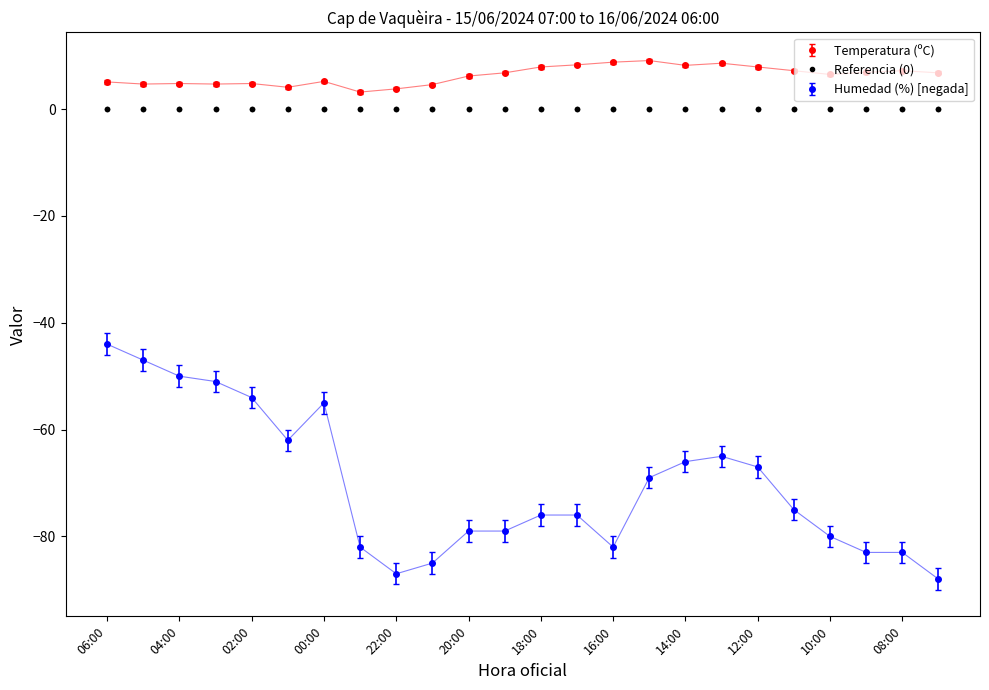

True or false: Referencia (0) and Humedad (%) [negada] intersect in this chart.

False